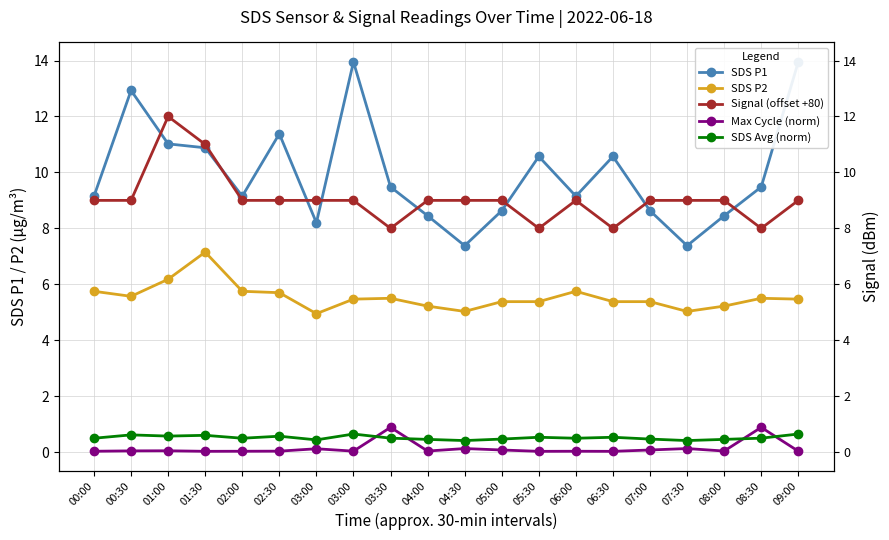

Reading right to left, list all the values displayed in this chart.

SDS P1: 13.9	9.5	8.4	7.4	8.6	10.6	9.2	10.6	8.6	7.4	8.4	9.5	13.9	8.2	11.4	9.2	10.9	11.0	12.9	9.2
SDS P2: 5.5	5.5	5.2	5.0	5.4	5.4	5.8	5.4	5.4	5.0	5.2	5.5	5.5	5.0	5.7	5.8	7.2	6.2	5.6	5.8
Signal (offset +80): 9.0	8.0	9.0	9.0	9.0	8.0	9.0	8.0	9.0	9.0	9.0	8.0	9.0	9.0	9.0	9.0	11.0	12.0	9.0	9.0
Max Cycle (norm): 0.0	0.9	0.0	0.1	0.1	0.0	0.0	0.0	0.1	0.1	0.0	0.9	0.0	0.1	0.0	0.0	0.0	0.0	0.0	0.0
SDS Avg (norm): 0.6	0.5	0.5	0.4	0.5	0.5	0.5	0.5	0.5	0.4	0.5	0.5	0.6	0.4	0.6	0.5	0.6	0.6	0.6	0.5